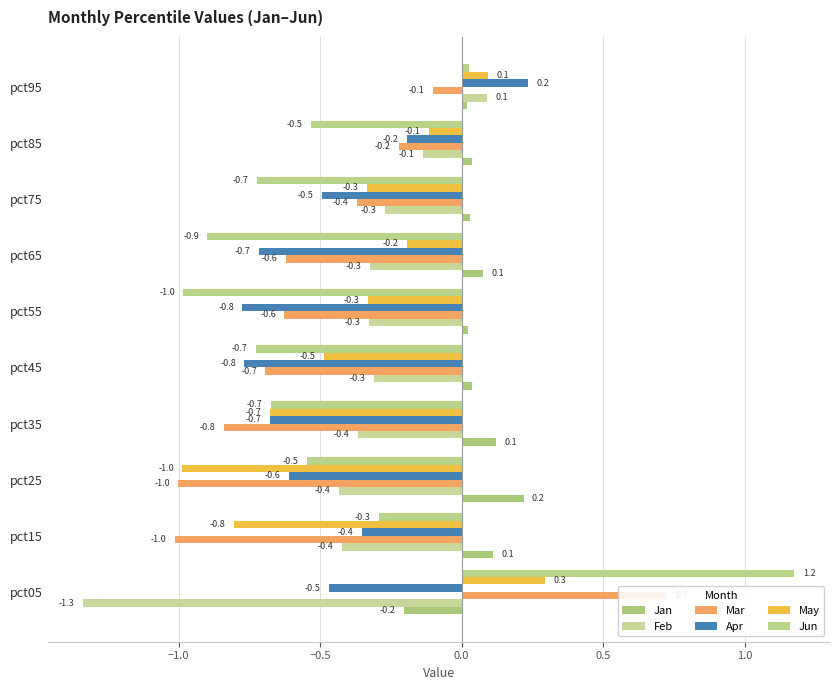

Which has a higher value, pct05 or pct55?

pct55